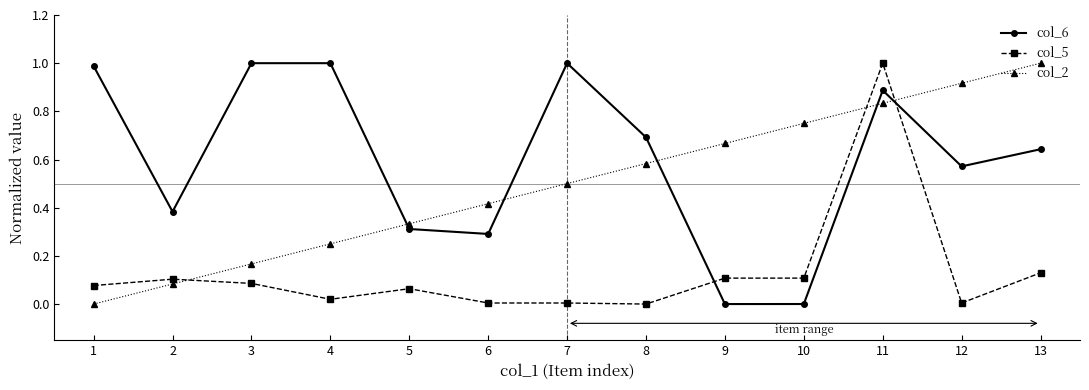

What are all the series names shown in the legend?

col_6, col_5, col_2